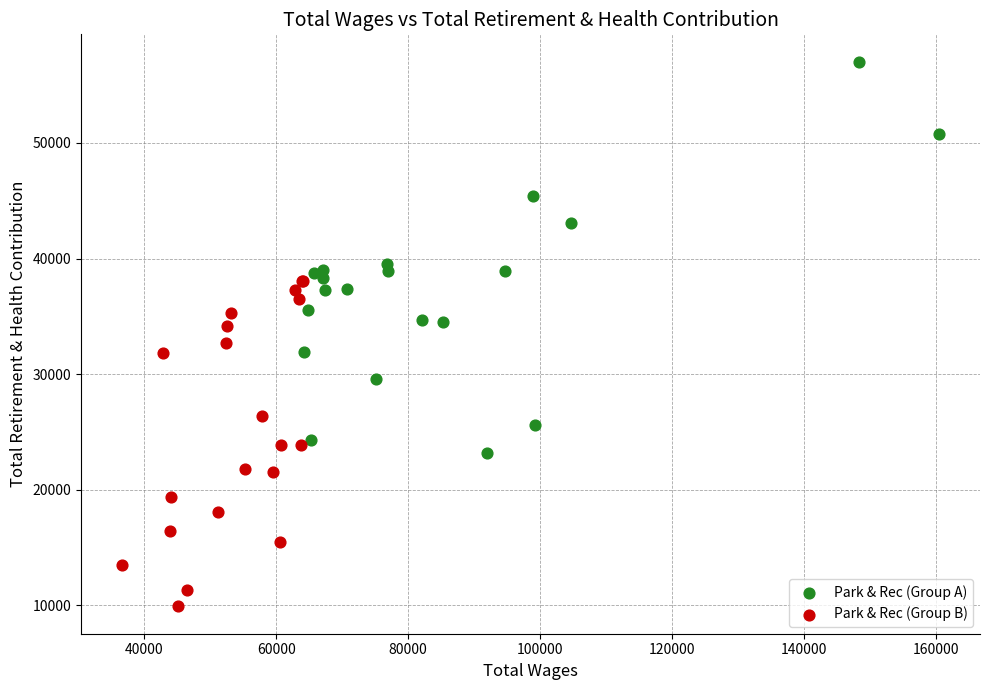

Which series has the widest spread of Y values?

Park & Rec (Group A)